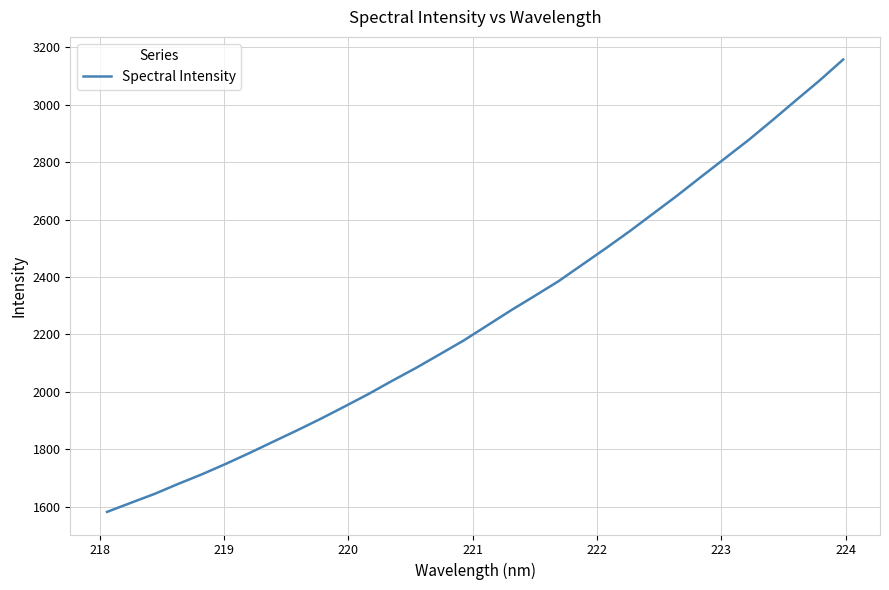

What is the minimum value shown in the chart?

1582.1